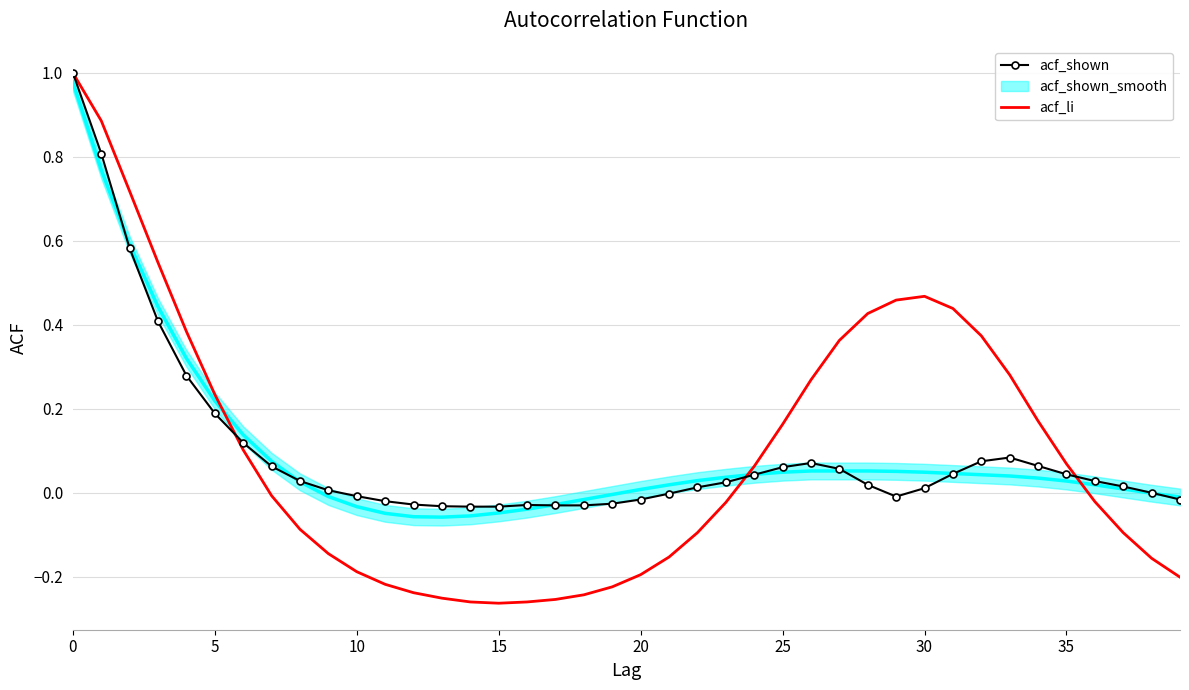

At which category does the chart reach its minimum across all series?

15